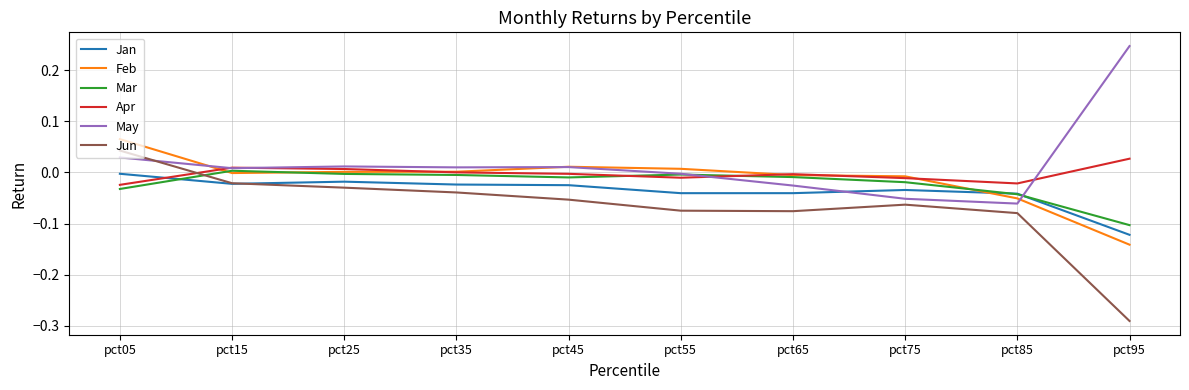

List the series in order of their peak value, lowest first.

Jan, Mar, Apr, Jun, Feb, May